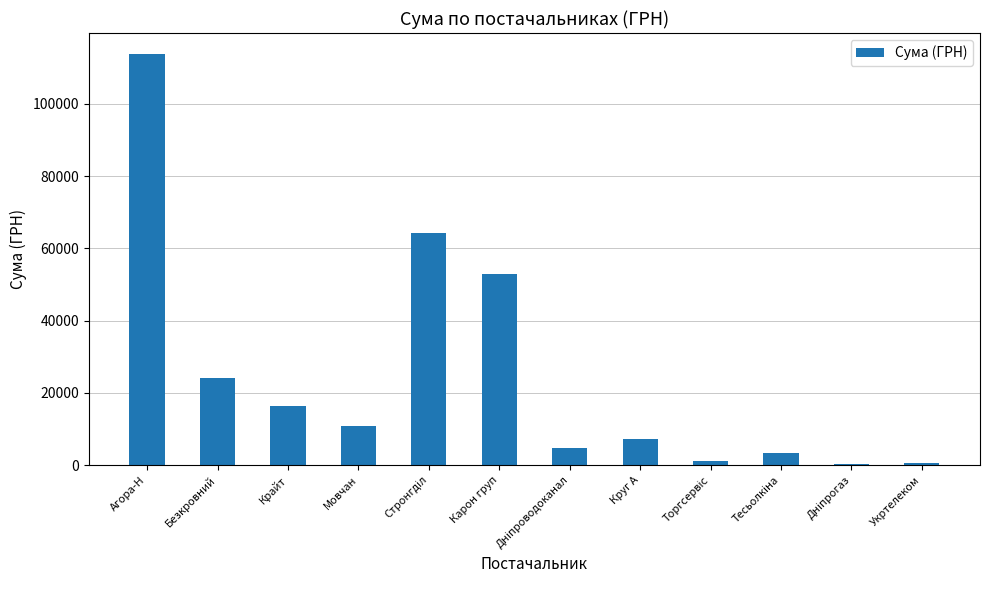

Are the bars grouped side by side (vs. stacked)?

No